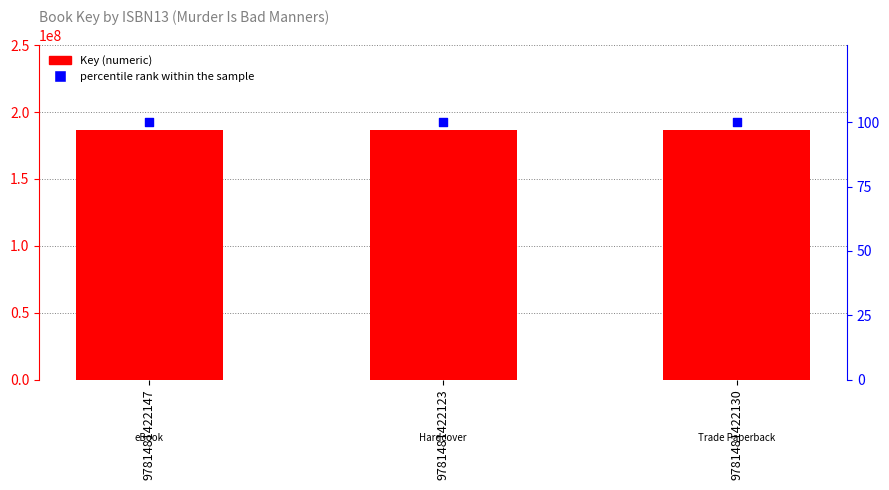

Which series contains the highest Y value?

Key